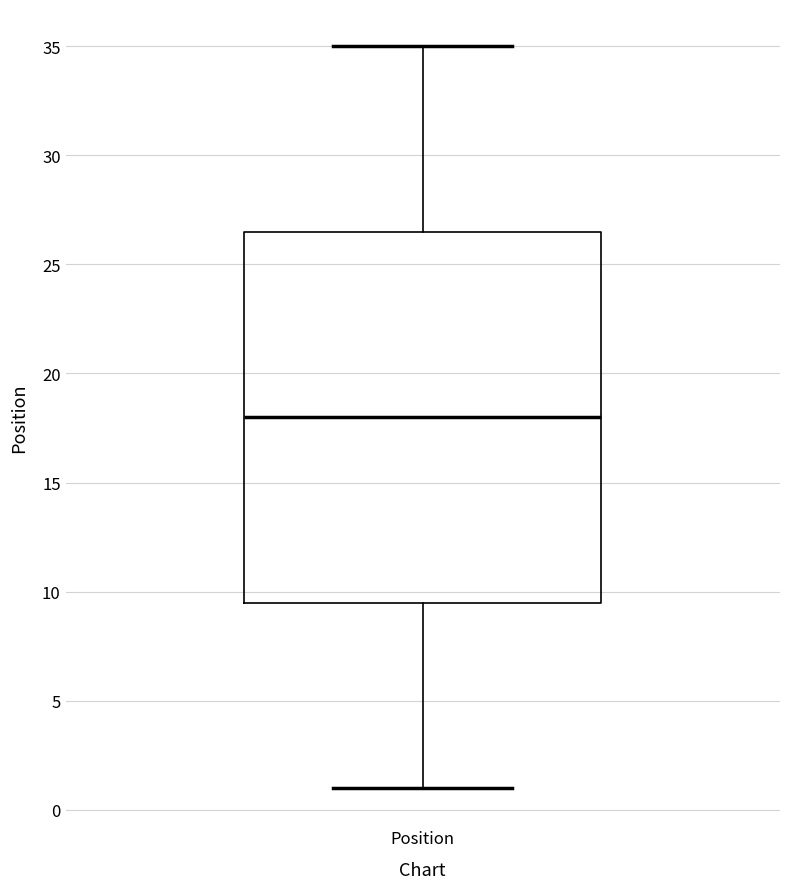

Transcribe this box plot: give where the median line is, the range the box spans, and where the two whiskers end, as read against the y-axis. The values are not printed on the chart, so give them approximately, as read against the axis.

median 18.0, box 9.5 to 26.5, whiskers 1.0 to 35.0